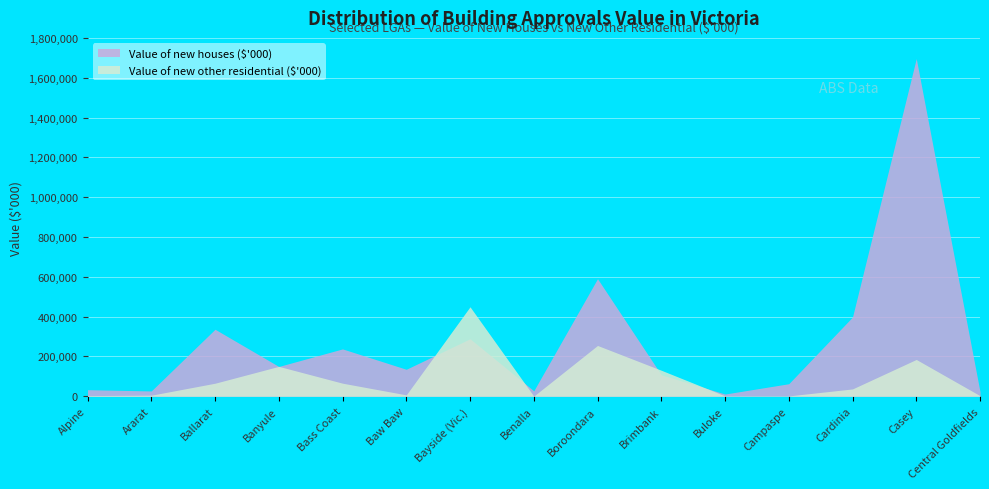

Which has a higher value, Alpine or Benalla?

Alpine